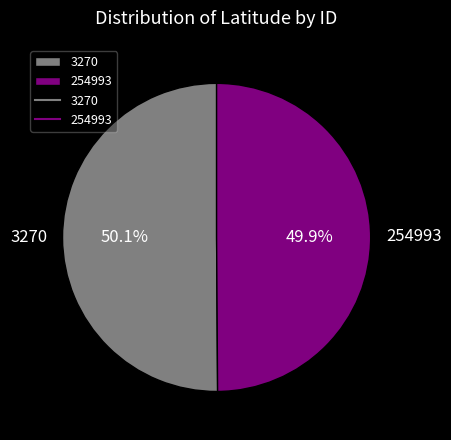

Approximately how many times larger is the value at 3270 compared to 254993?

1.0